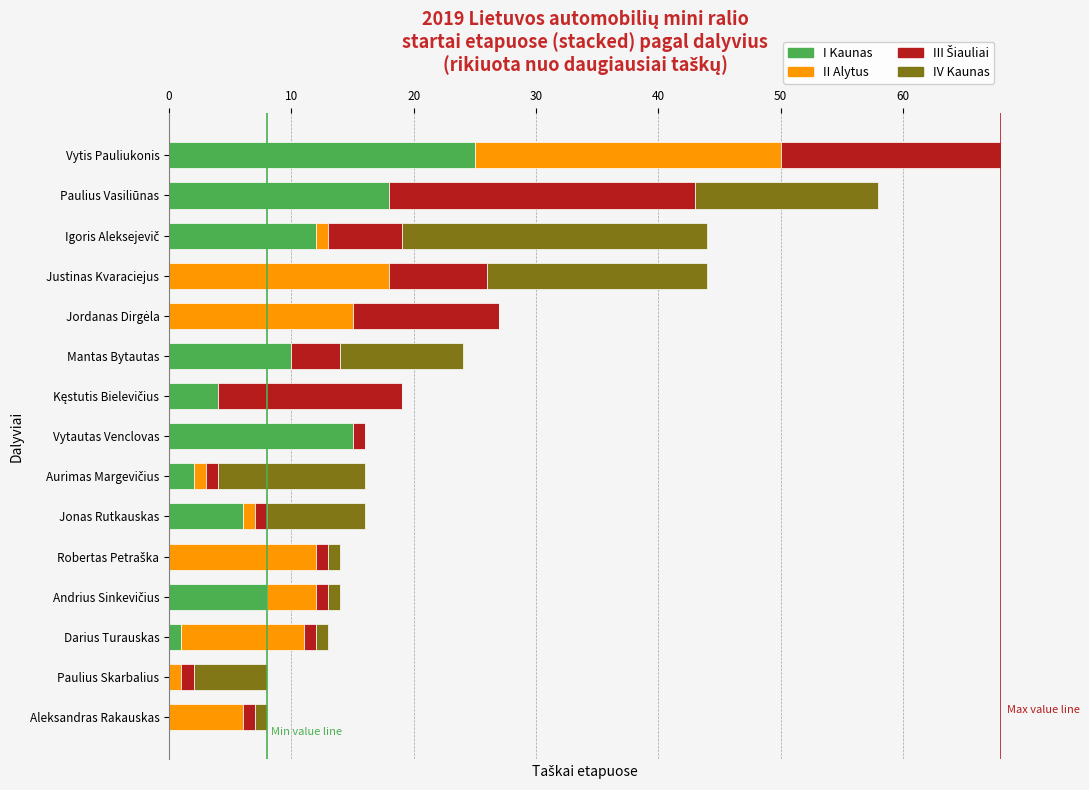

How many data points does each series have?

15